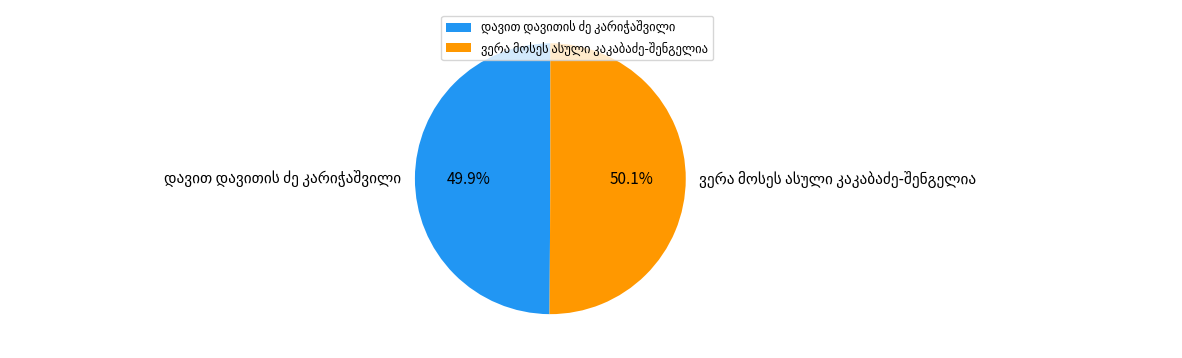

Does any single category account for the majority?

Yes